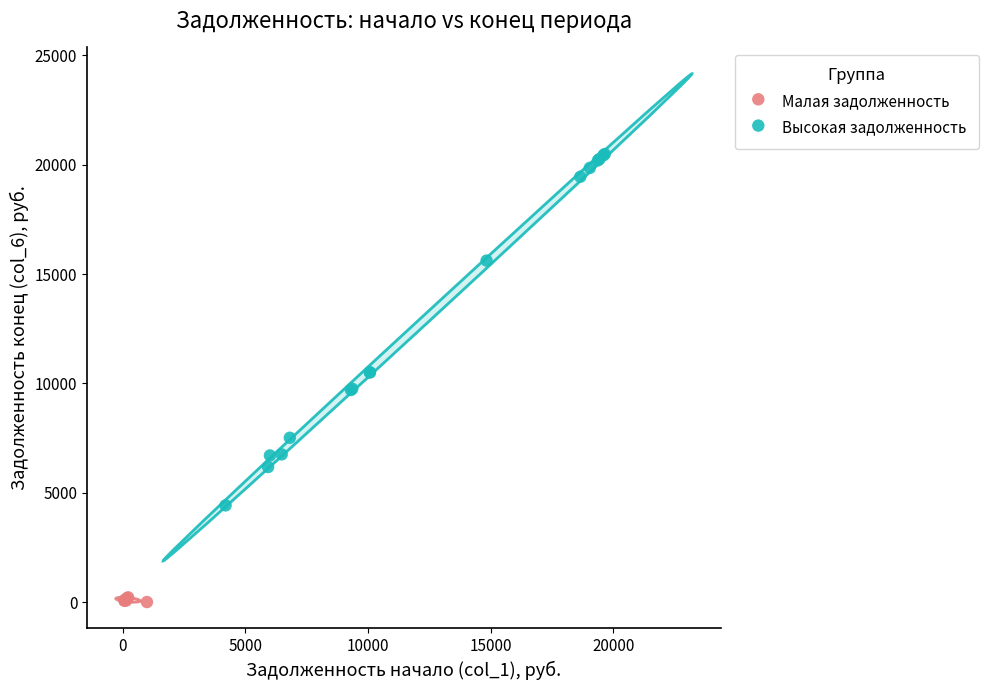

Which series contains the lowest Y value?

Малая задолженность